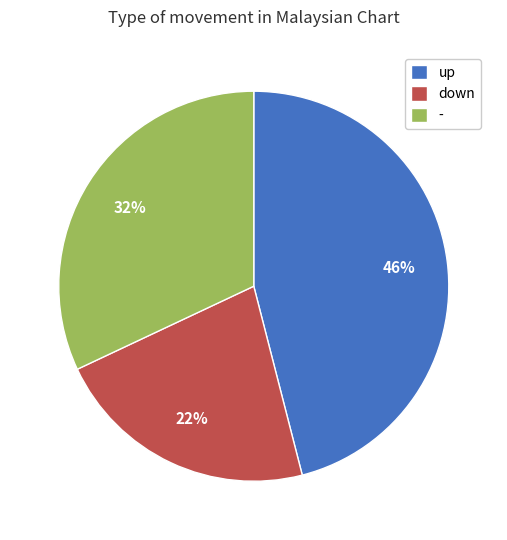

Which has a higher value, - or down?

-